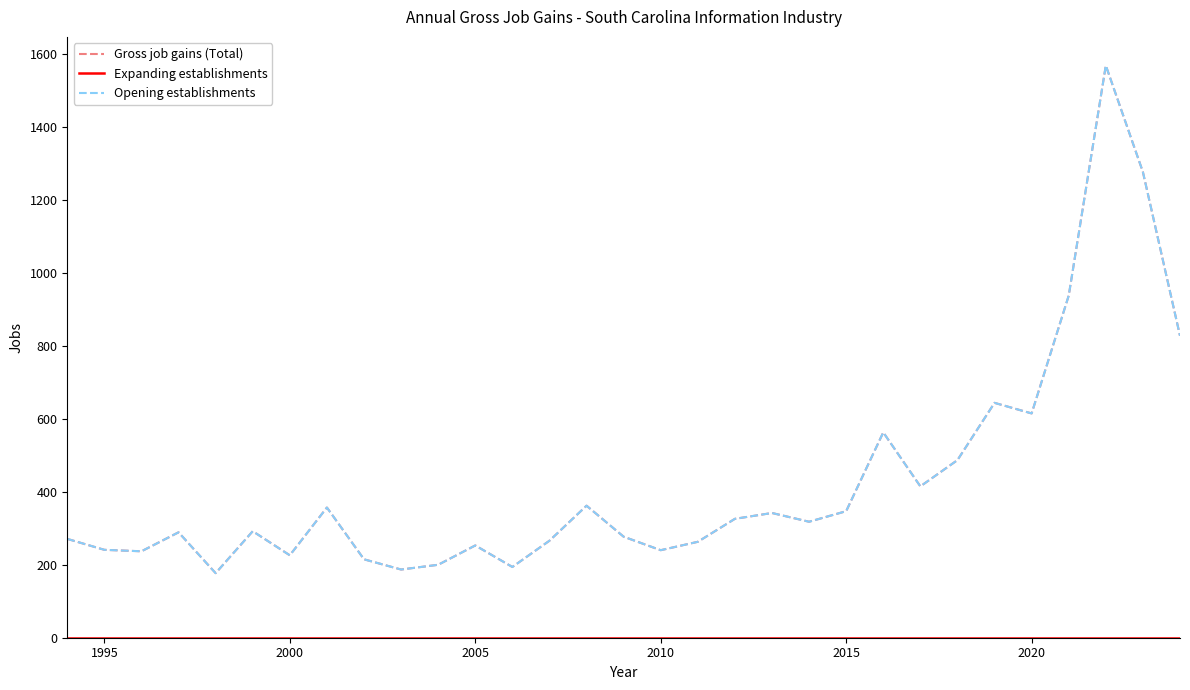

What is the greatest value displayed?

1569